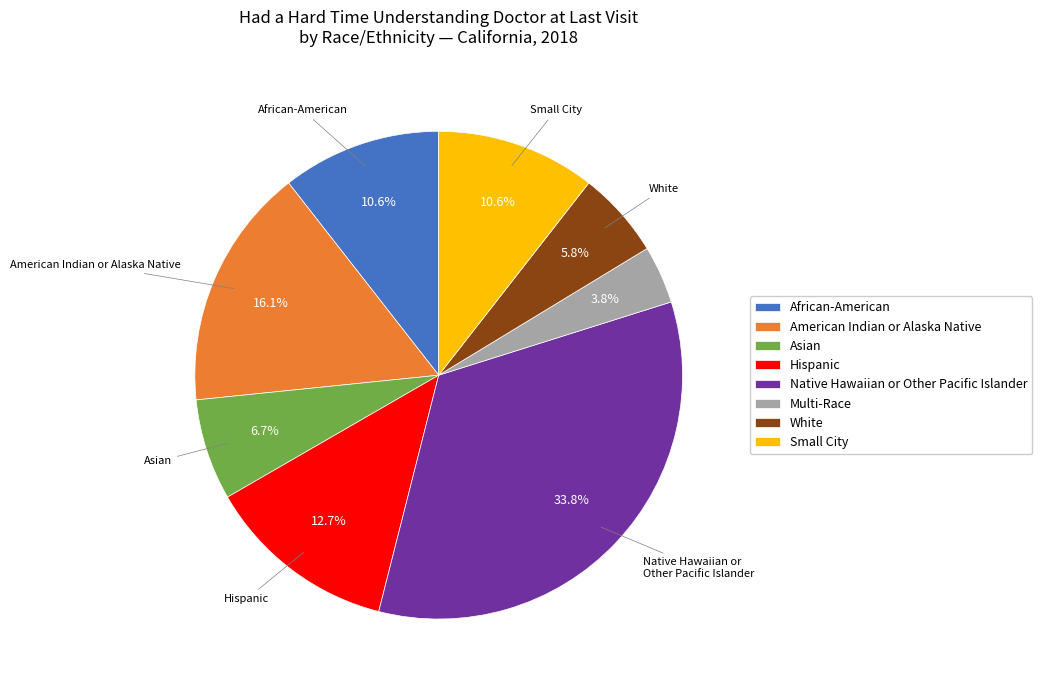

Is it true that Native Hawaiian or Other Pacific Islander is 34% of the pie?

True